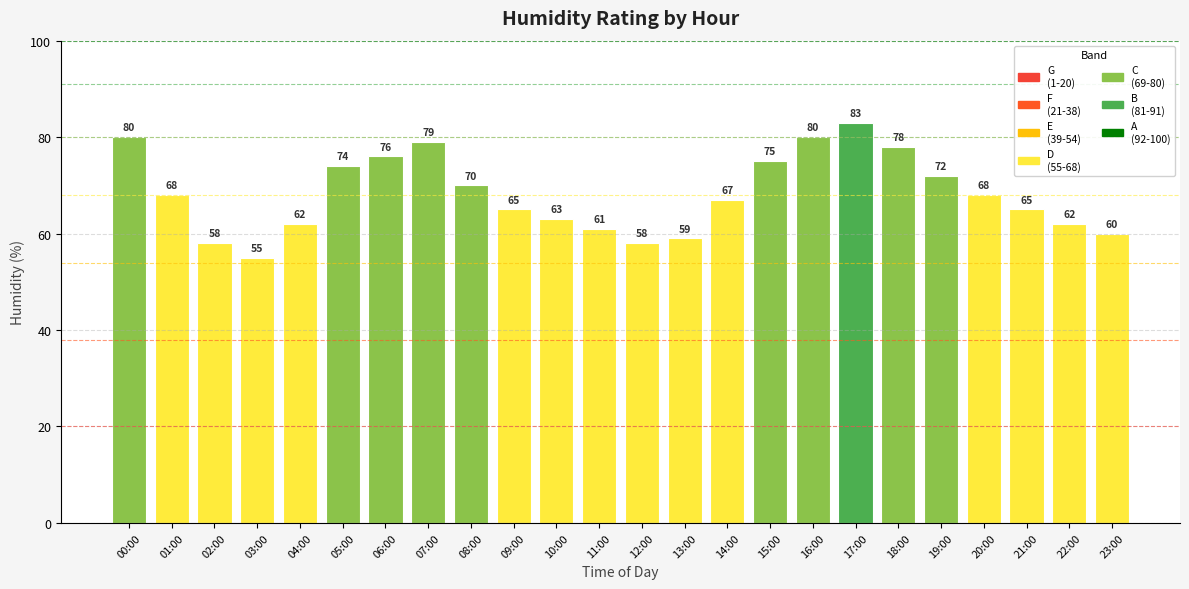

Reading right to left, transcribe all the data shown in this chart.

60	62	65	68	72	78	83	80	75	67	59	58	61	63	65	70	79	76	74	62	55	58	68	80